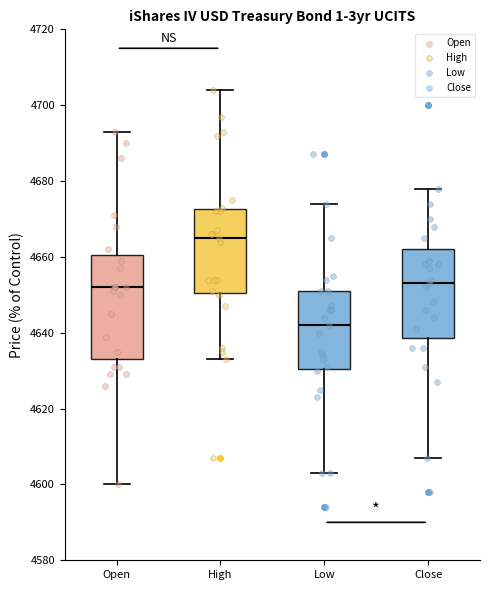

Where is the lower edge of the box for Close on the y-axis? The values are not printed on the chart, so give them approximately, as read against the axis.

4638